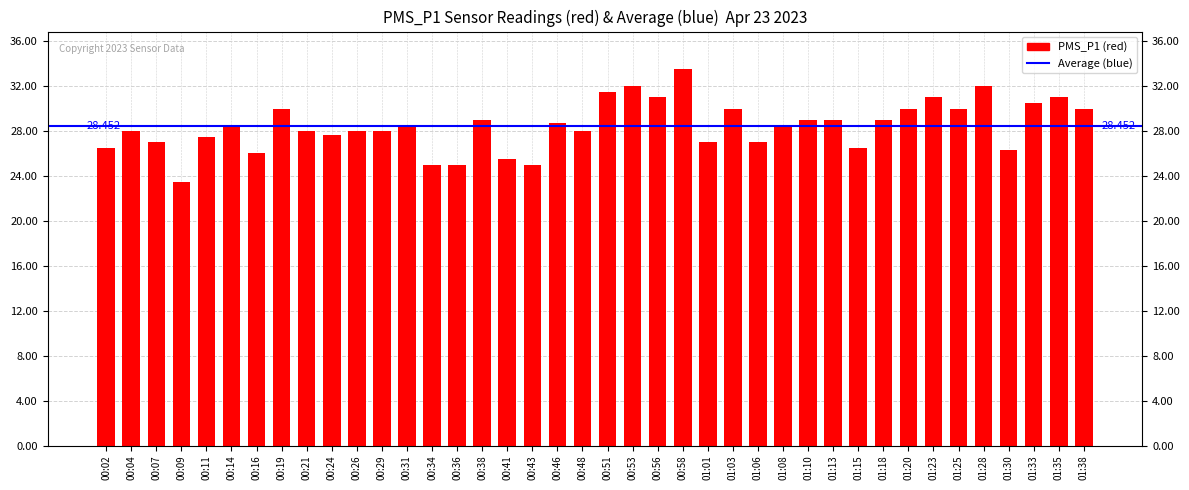

Reading left to right, list all the values displayed in this chart.

26.5	28.0	27.0	23.5	27.5	28.3	26.0	30.0	28.0	27.7	28.0	28.0	28.5	25.0	25.0	29.0	25.5	25.0	28.8	28.0	31.5	32.0	31.0	33.5	27.0	30.0	27.0	28.5	29.0	29.0	26.5	29.0	30.0	31.0	30.0	32.0	26.3	30.5	31.0	30.0